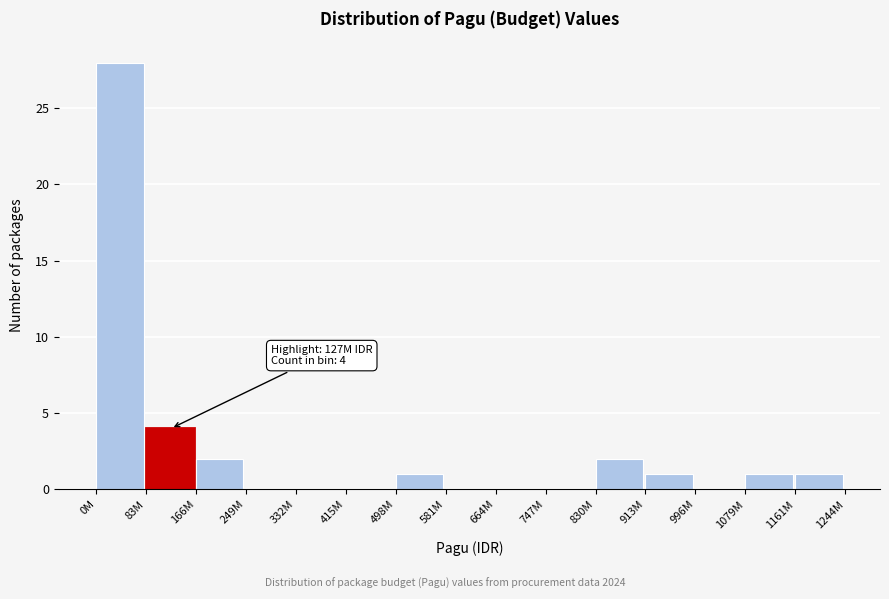

Reading right to left, transcribe all the data shown in this chart.

1161M=1	1079M=1	996M=0	913M=1	830M=2	747M=0	664M=0	581M=0	498M=1	415M=0	332M=0	249M=0	166M=2	83M=4	0M=28